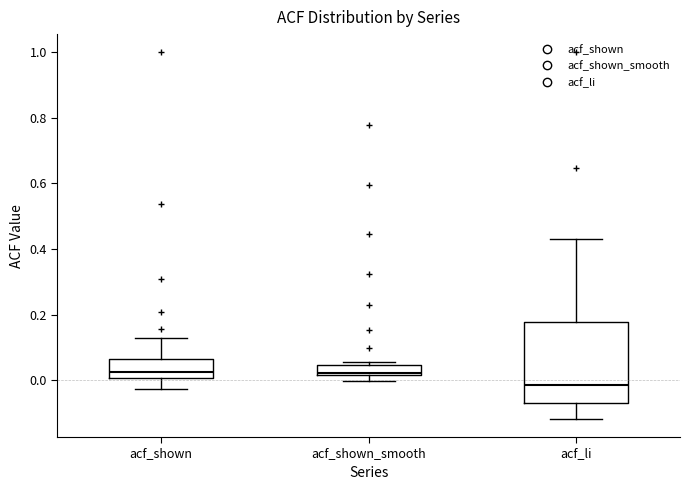

Reading left to right, transcribe this box plot: for each box, give where its median line is, the range the box spans, and where its two whiskers end, as read against the y-axis. The values are not printed on the chart, so give them approximately, as read against the axis.

acf_shown: median 0.02, box 0.00 to 0.06, whiskers -0.02 to 0.12
acf_shown_smooth: median 0.02, box 0.02 to 0.04, whiskers 0.00 to 0.06
acf_li: median -0.02, box -0.08 to 0.18, whiskers -0.12 to 0.44